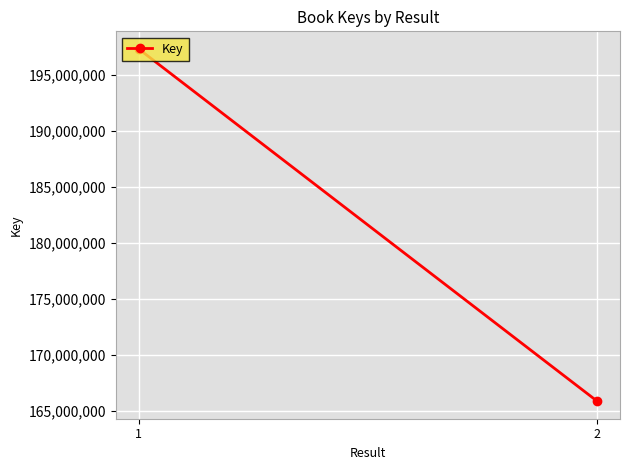

Reading left to right, transcribe all the data shown in this chart.

197340591	165903850